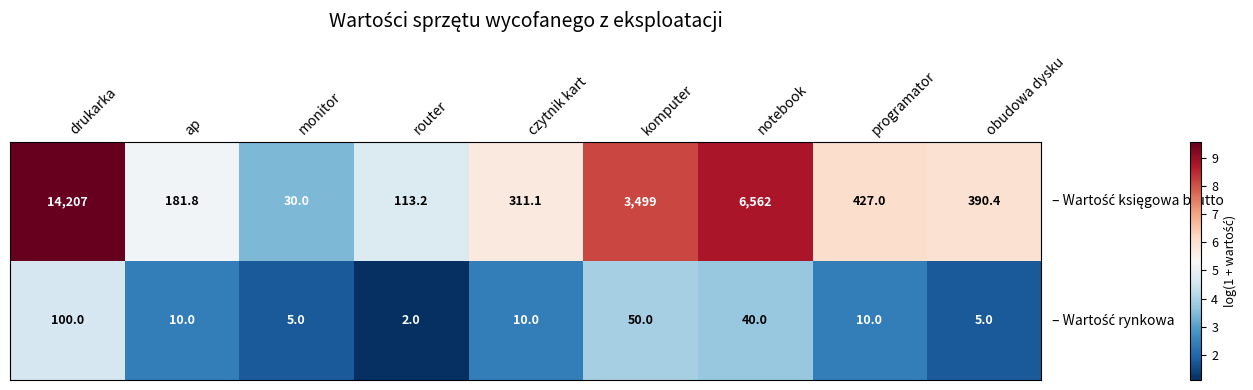

Count the number of categories in the chart.

9